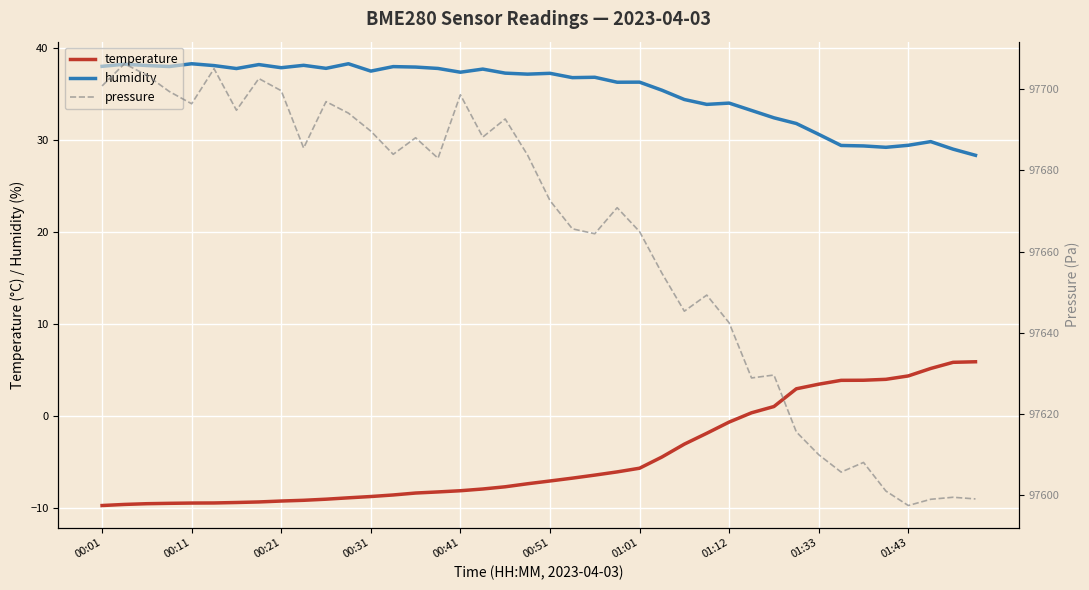

How many series are shown in this chart?

3